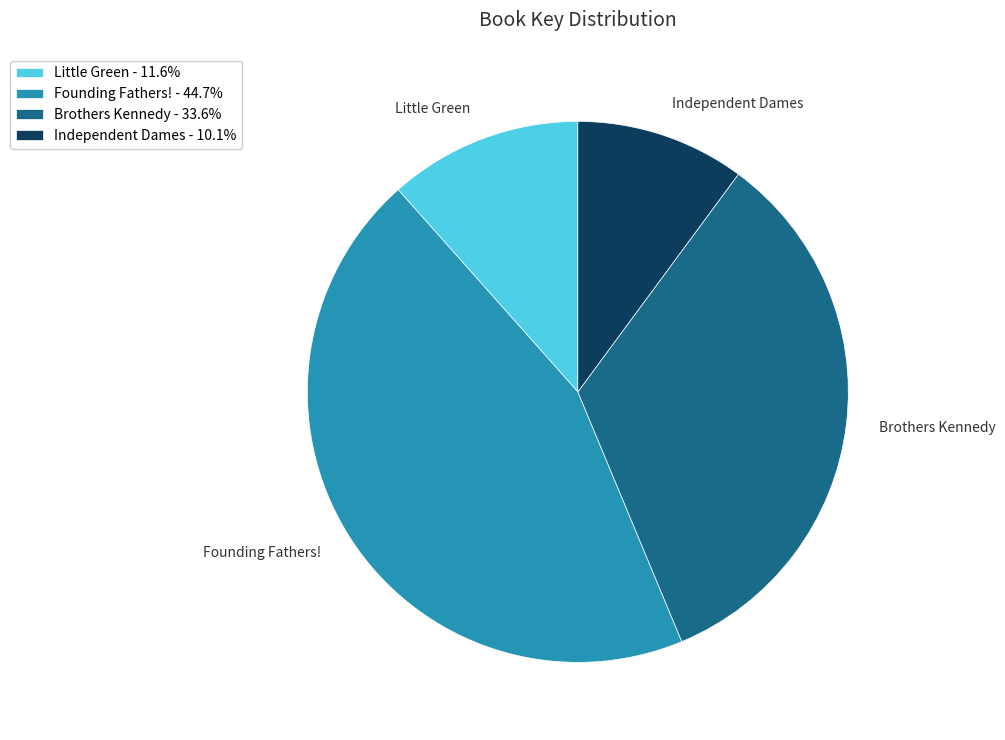

What is the largest slice in the pie chart?

Founding Fathers!